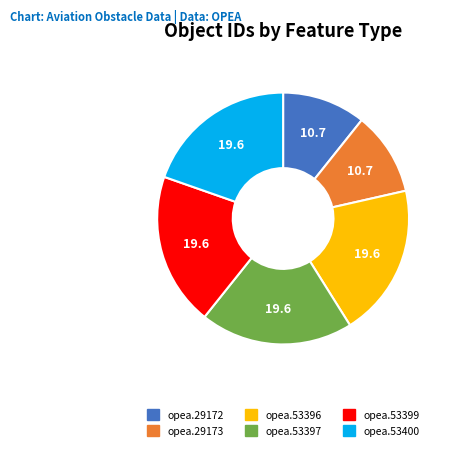

Between opea.29173 and opea.53397, which is larger?

opea.53397